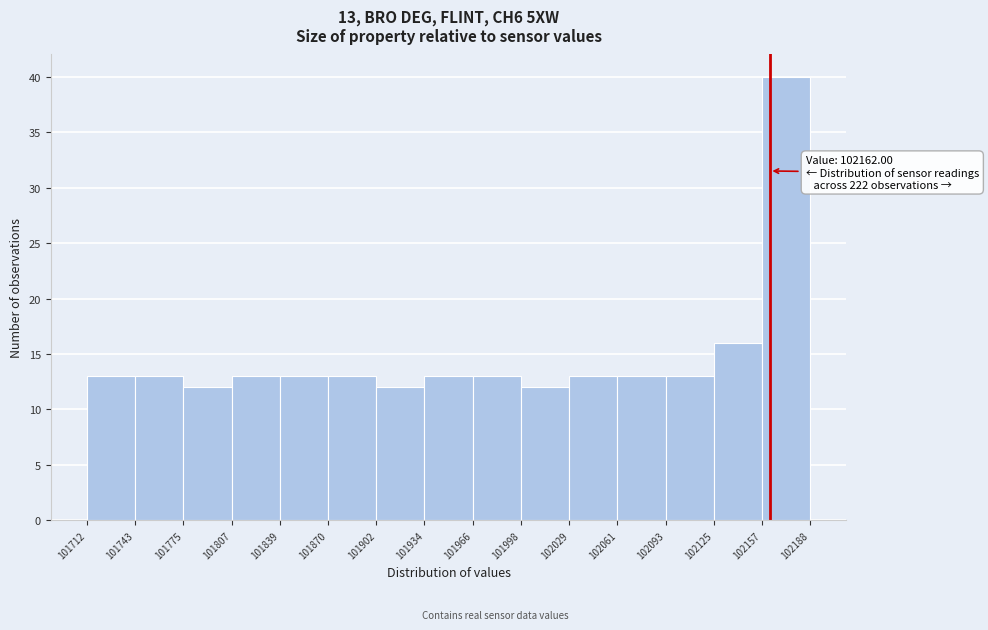

Over which range of the x-axis is the bar tallest?

102157 to 102188